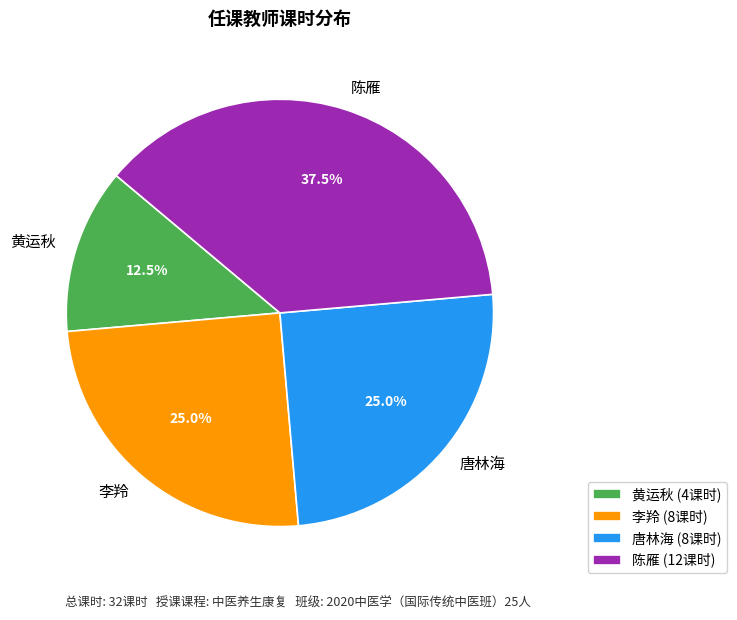

Approximately how many times larger is the value at 李羚 compared to 唐林海?

1.0